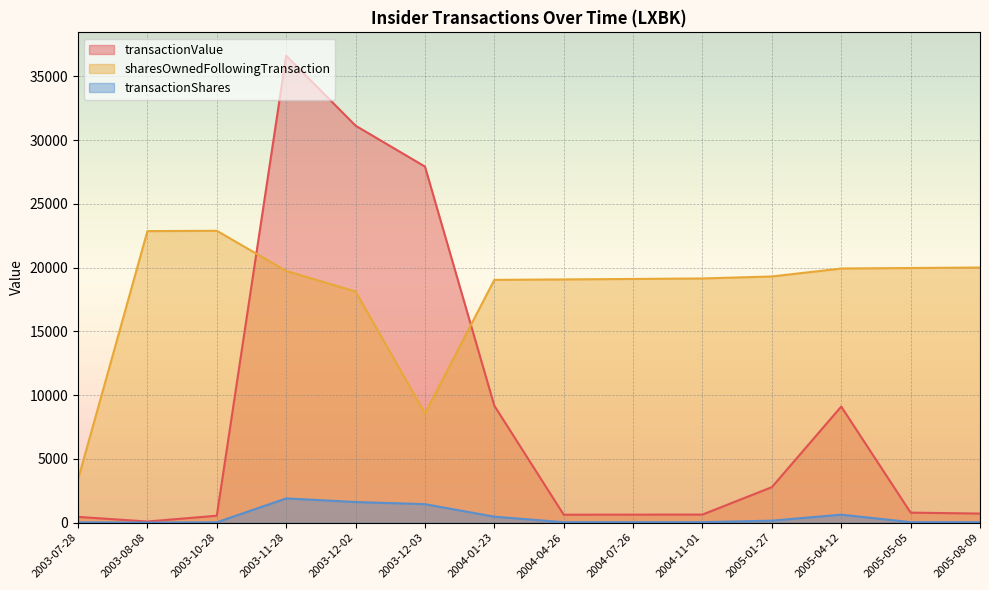

List the series in order of their overall mean, lowest first.

transactionShares, transactionValue, sharesOwnedFollowingTransaction